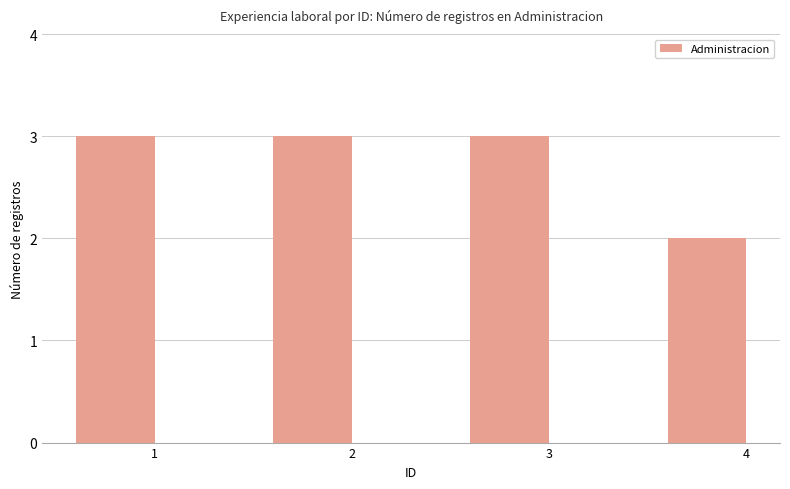

What is the difference between the maximum and minimum values?

1